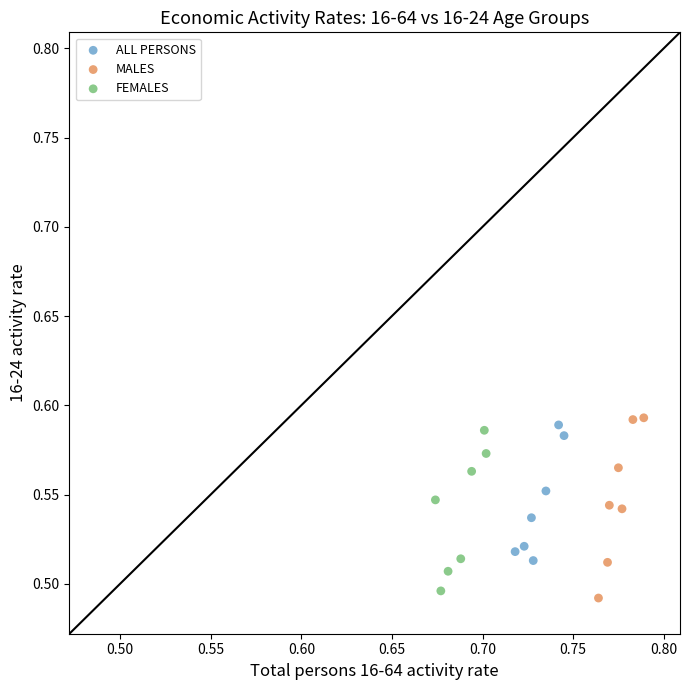

Which series reaches the maximum Y coordinate?

MALES